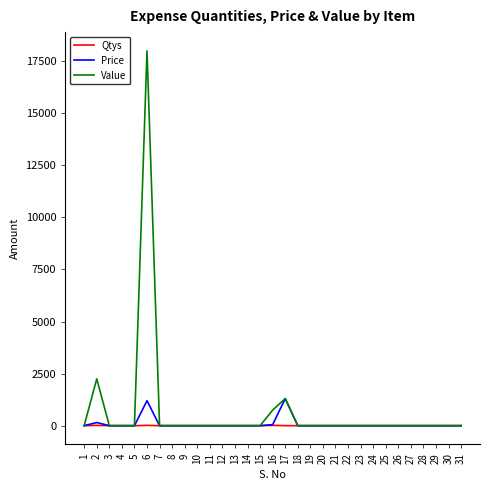

Which series has the largest total across all categories?

Value